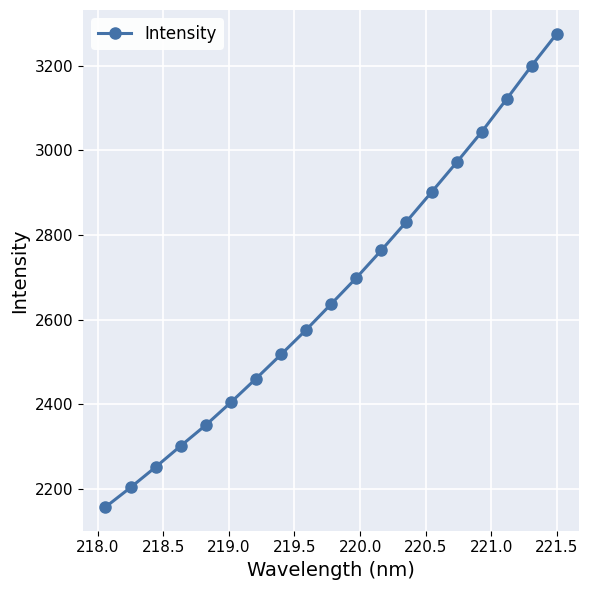

What is the value of the 5th point from the left?

2351.1